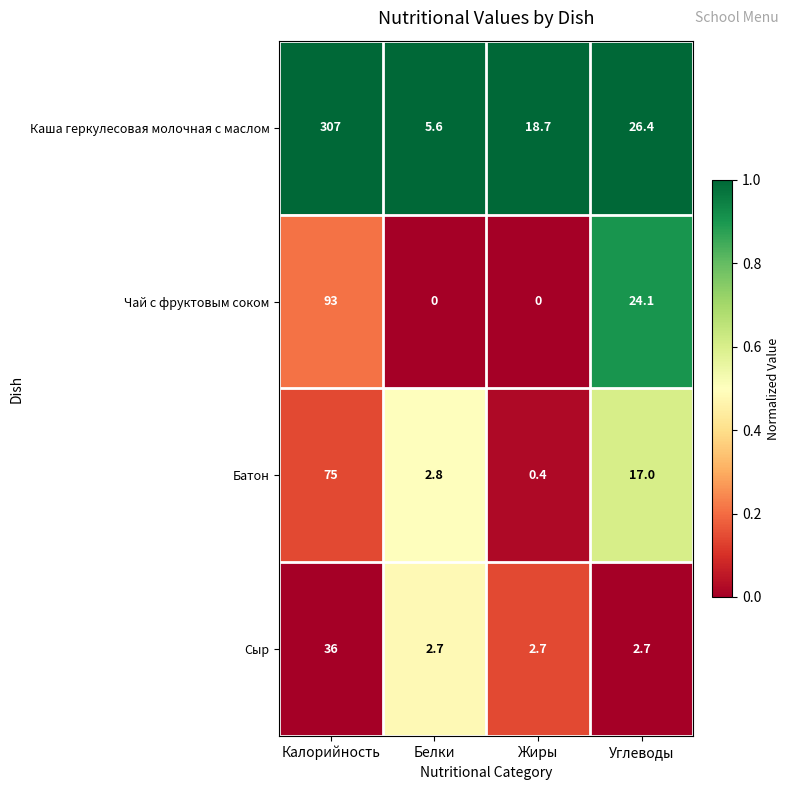

Which series has the largest total across all categories?

Каша геркулесовая молочная с маслом